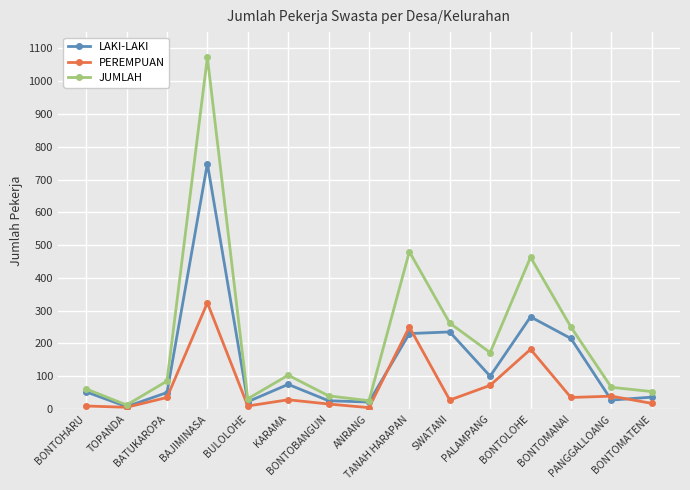

Rank the series by their maximum value, from lowest to highest.

PEREMPUAN, LAKI-LAKI, JUMLAH